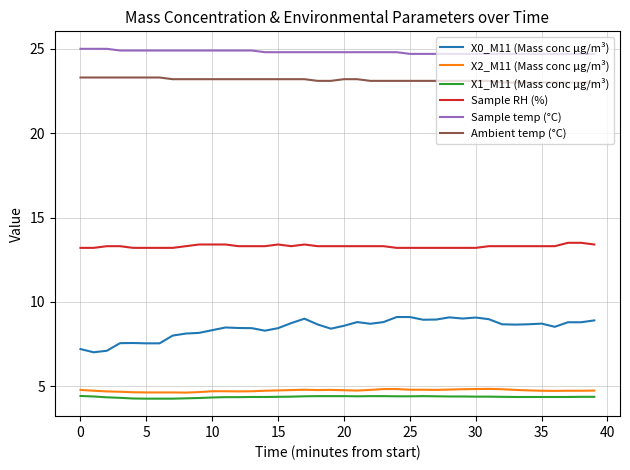

Which series has the widest spread of values?

X0_M11 (Mass conc μg/m³)